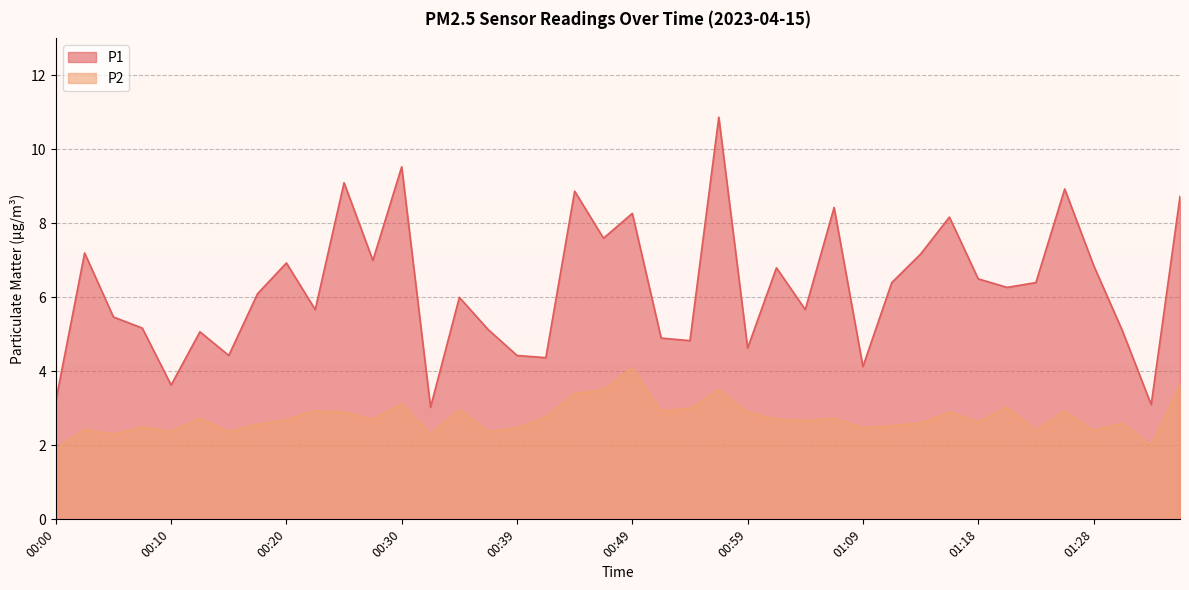

At how many categories does at least one series exceed 3?

40